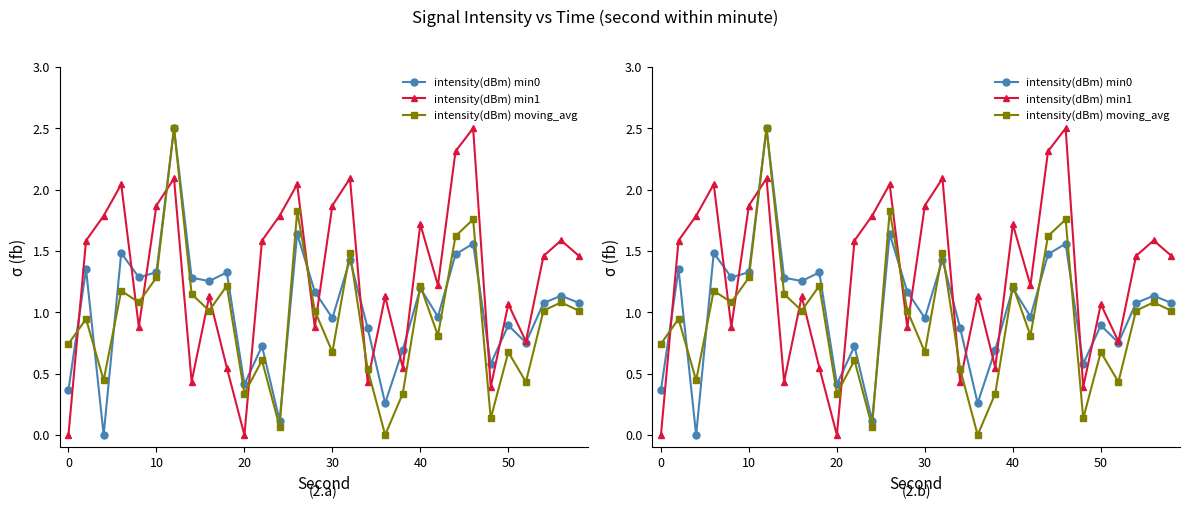

What is the maximum value for intensity(dBm) moving_avg?

2.5